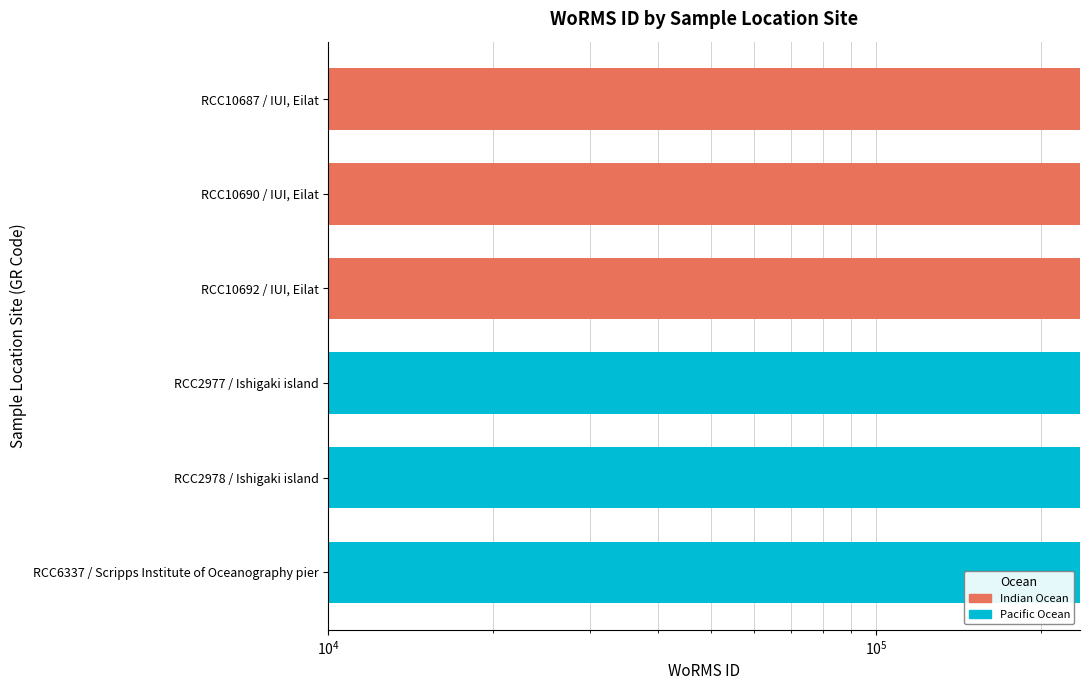

Rank the categories by value from highest to lowest.

Ishigaki island, Ishigaki island, Scripps Institute of Oceanography pier, IUI, Eilat, IUI, Eilat, IUI, Eilat